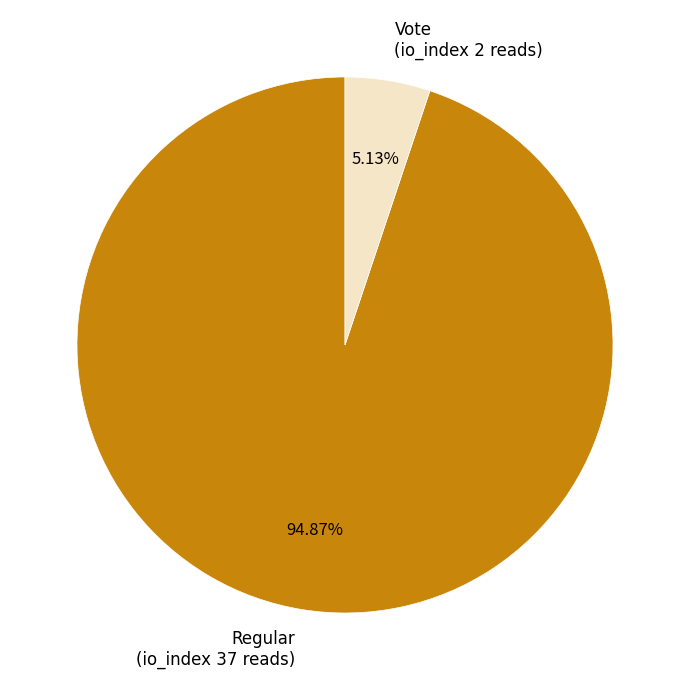

Which has a higher value, Regular (io_index 37 reads) or Vote (io_index 2 reads)?

Regular (io_index 37 reads)